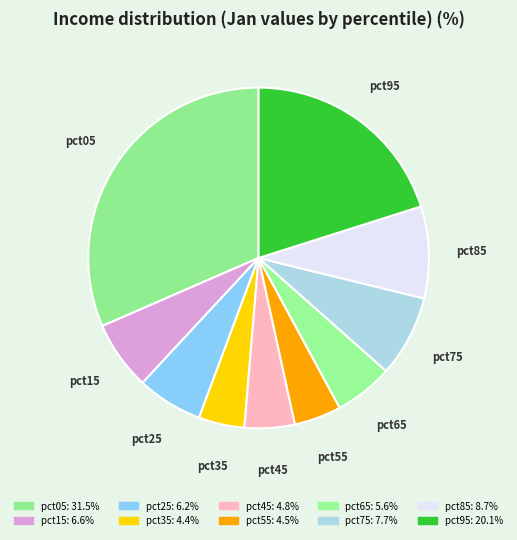

Do pct45 and pct65 together represent more than half of the pie?

No